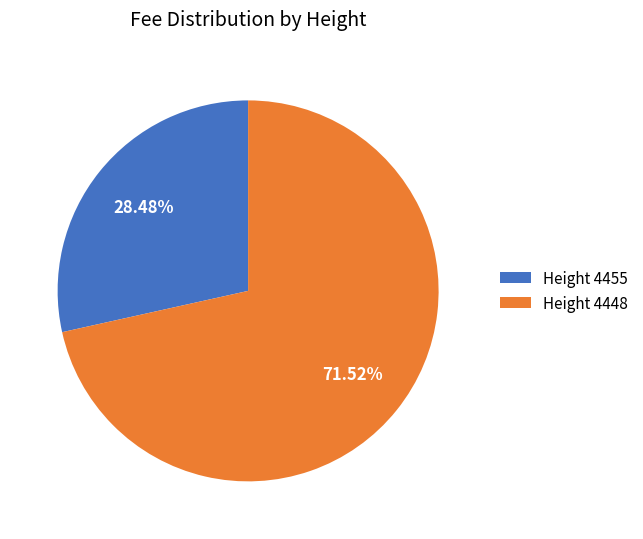

Count the number of slices in the pie.

2